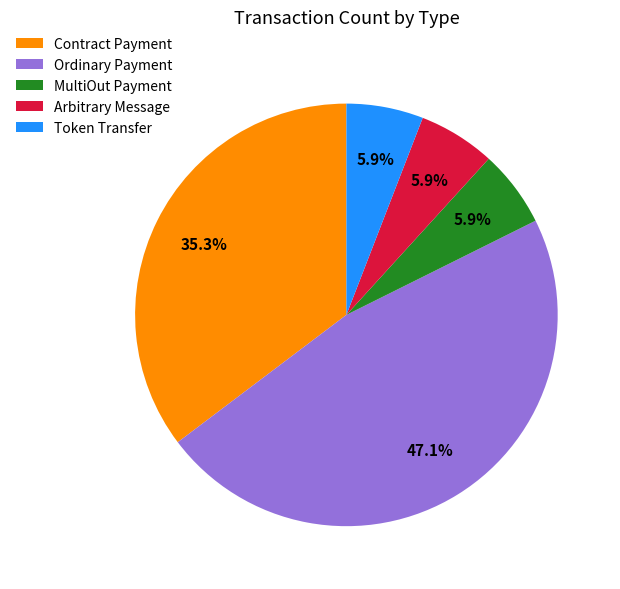

Does MultiOut Payment represent more than half of the total?

No